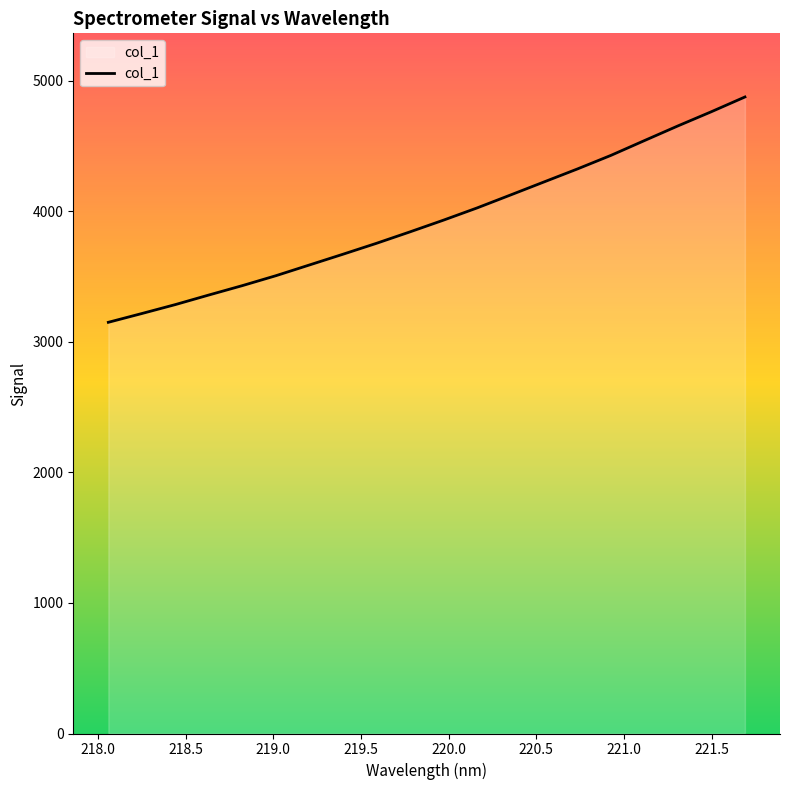

How many lines are shown in the chart?

1